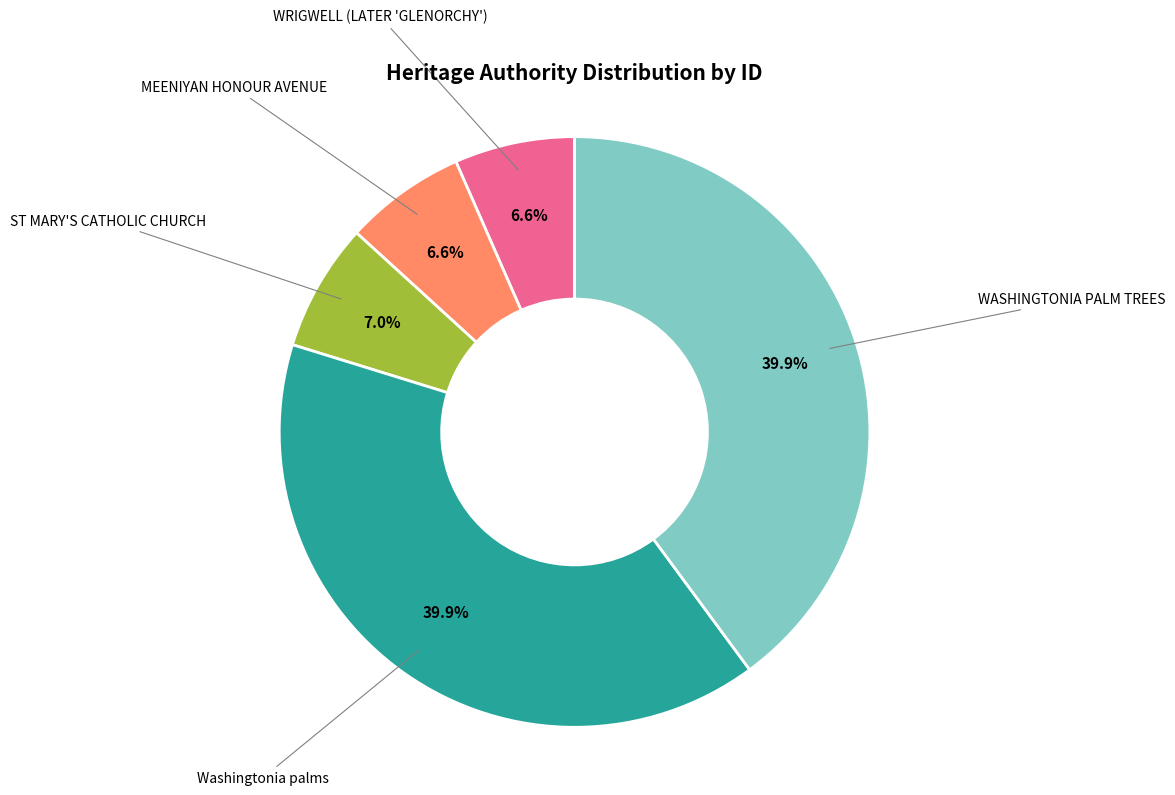

Approximately how many times larger is the value at Washingtonia palms compared to WASHINGTONIA PALM TREES?

1.0